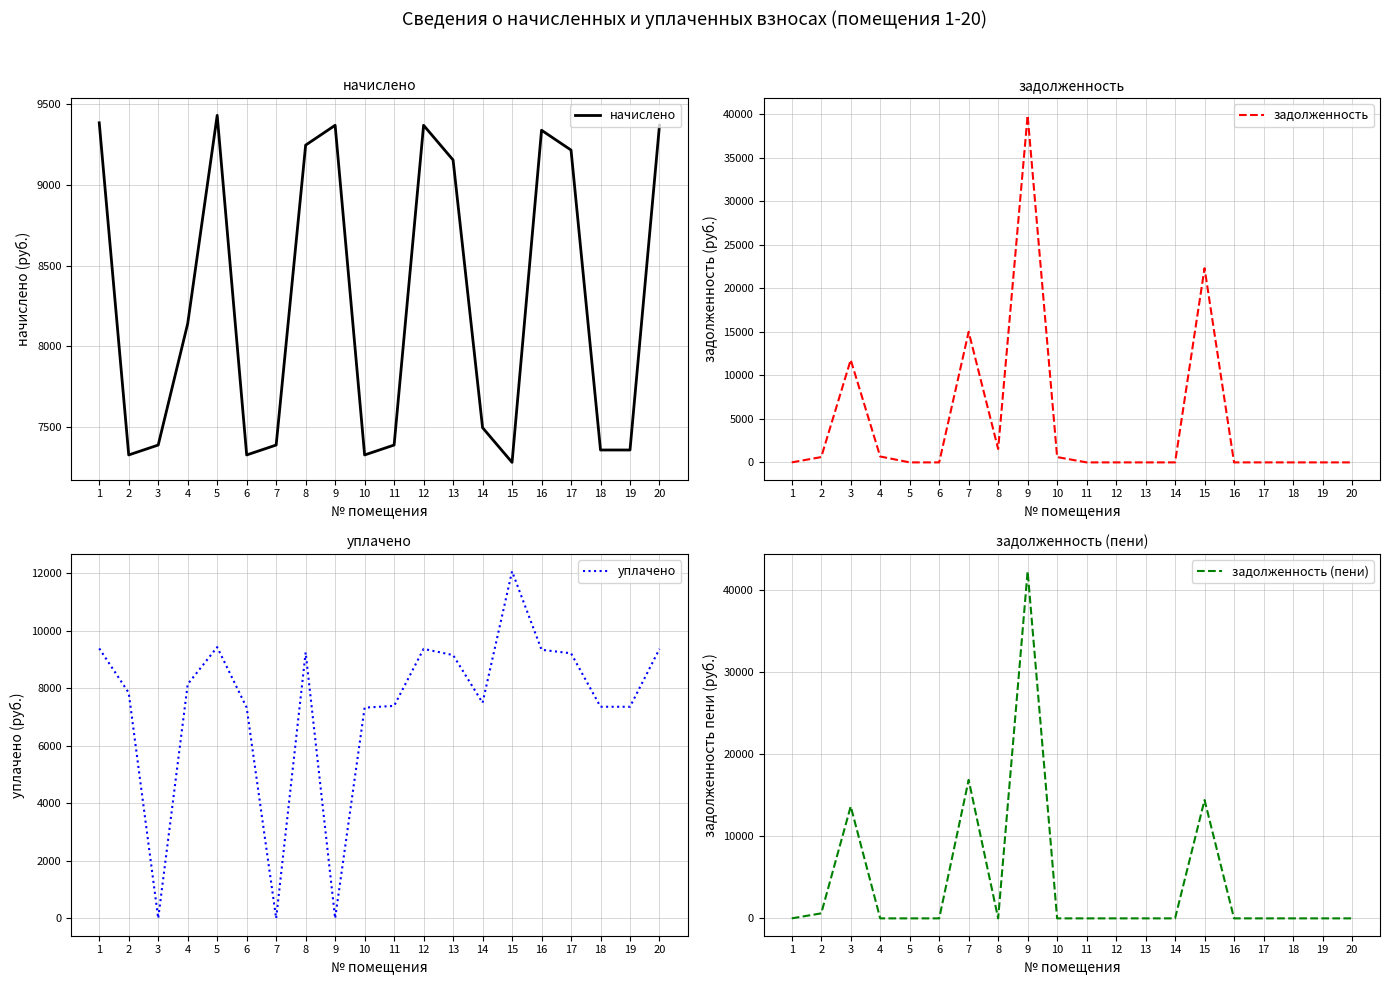

Where is the first local minimum for начислено?

2